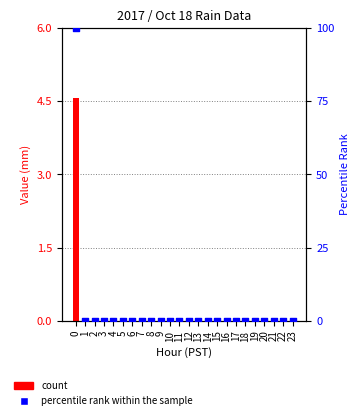

At how many categories does at least one series exceed 55?

1